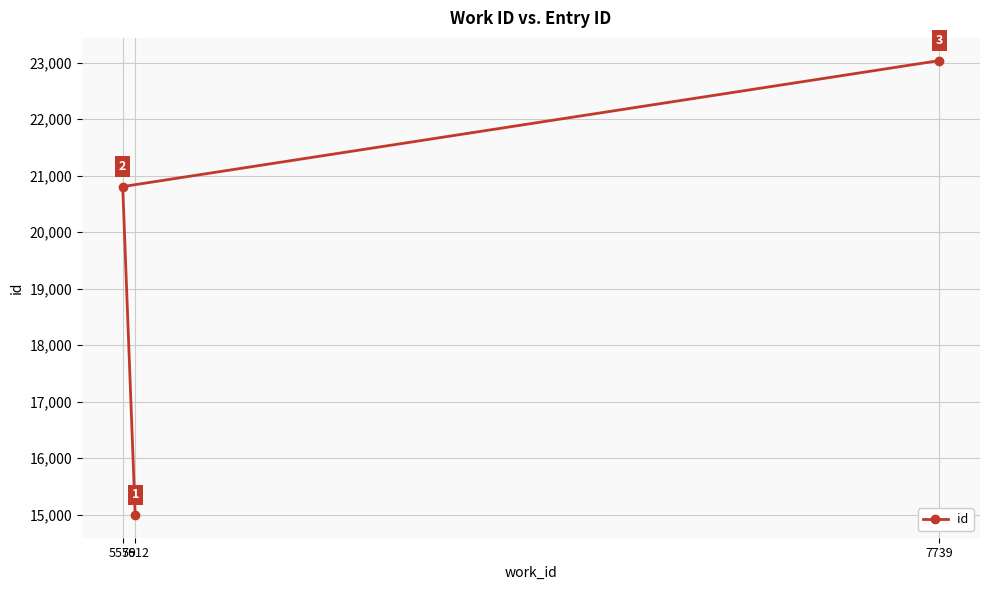

What is the ratio of the value at 7739 to the value at 5579?

1.1